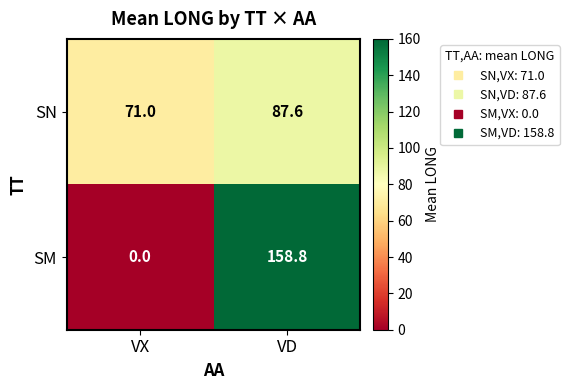

Reading left to right, list all the values displayed in this chart.

SN: VX=71.0	VD=87.6
SM: VX=0.0	VD=158.8